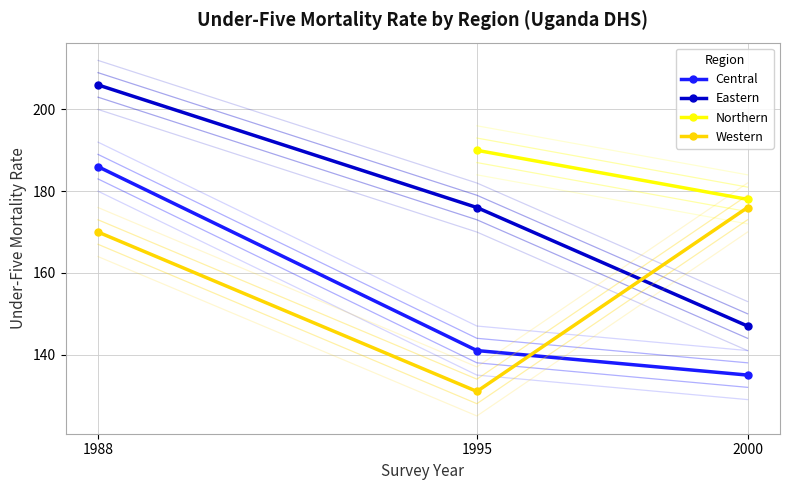

Is this an area chart (filled region under the line)?

No